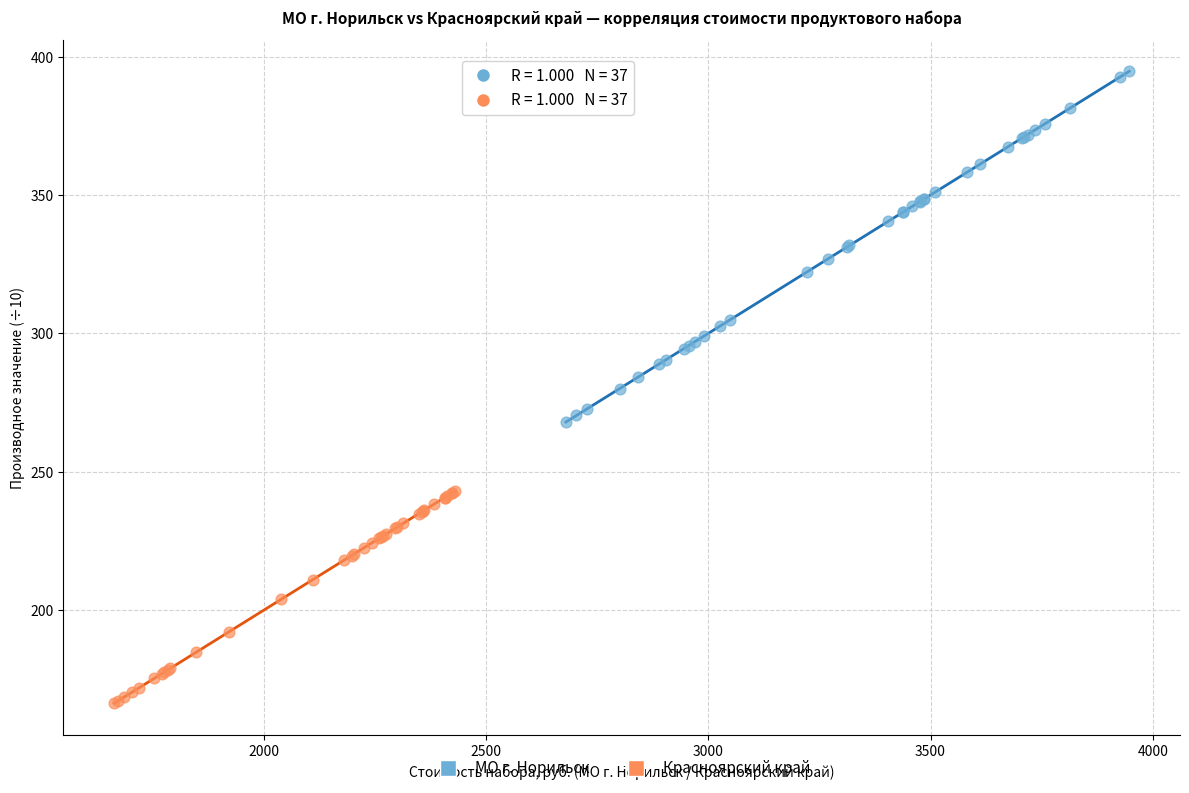

Which series contains the lowest Y value?

Красноярский край